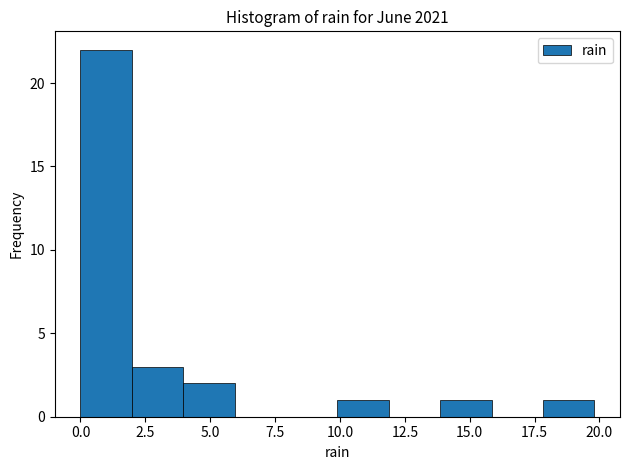

Read against the x-axis, roughly where is the centre of the tallest bar?

1.0